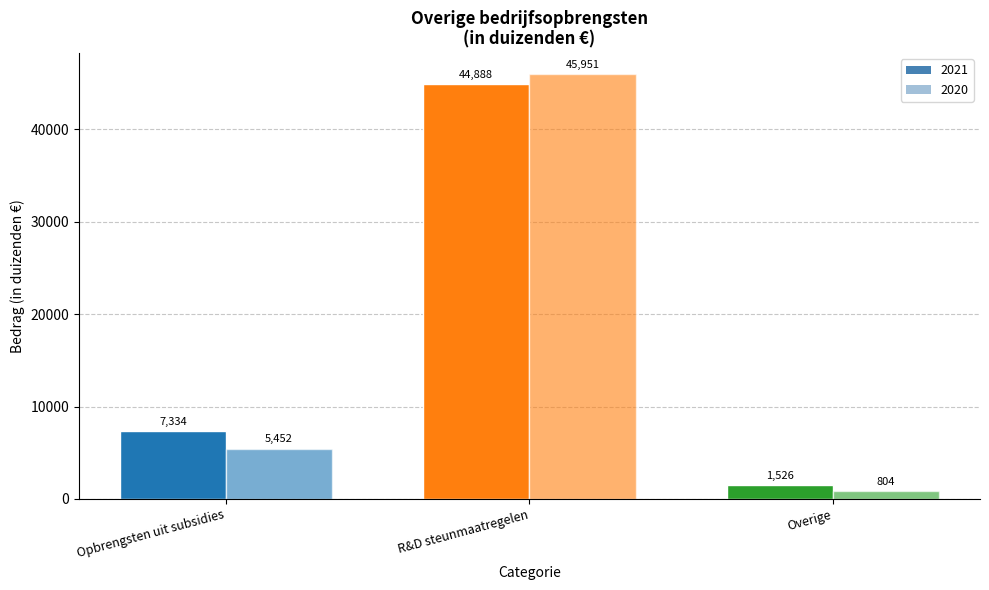

Does the chart contain stacked bars?

No